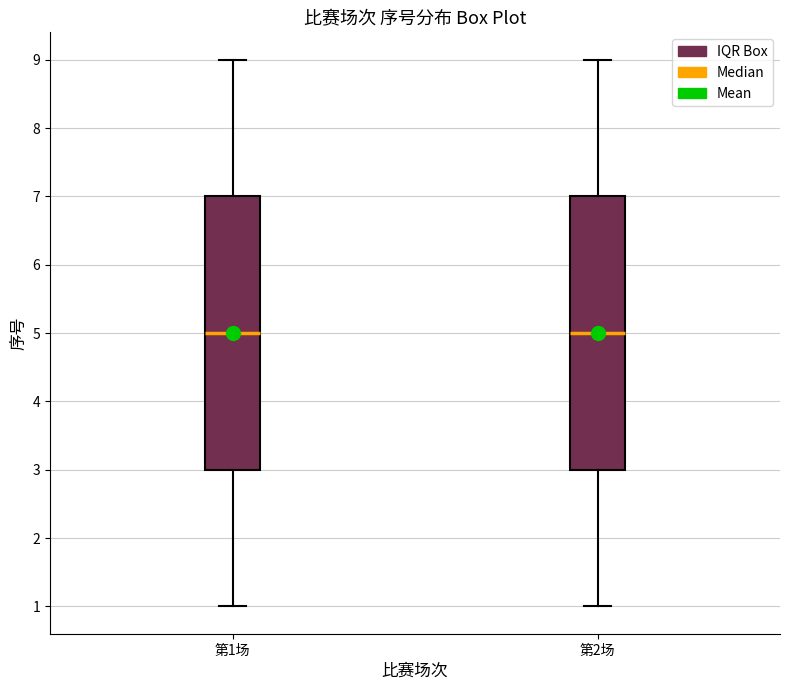

Where does the upper whisker of the box for 第2场 end on the y-axis? The values are not printed on the chart, so give them approximately, as read against the axis.

9